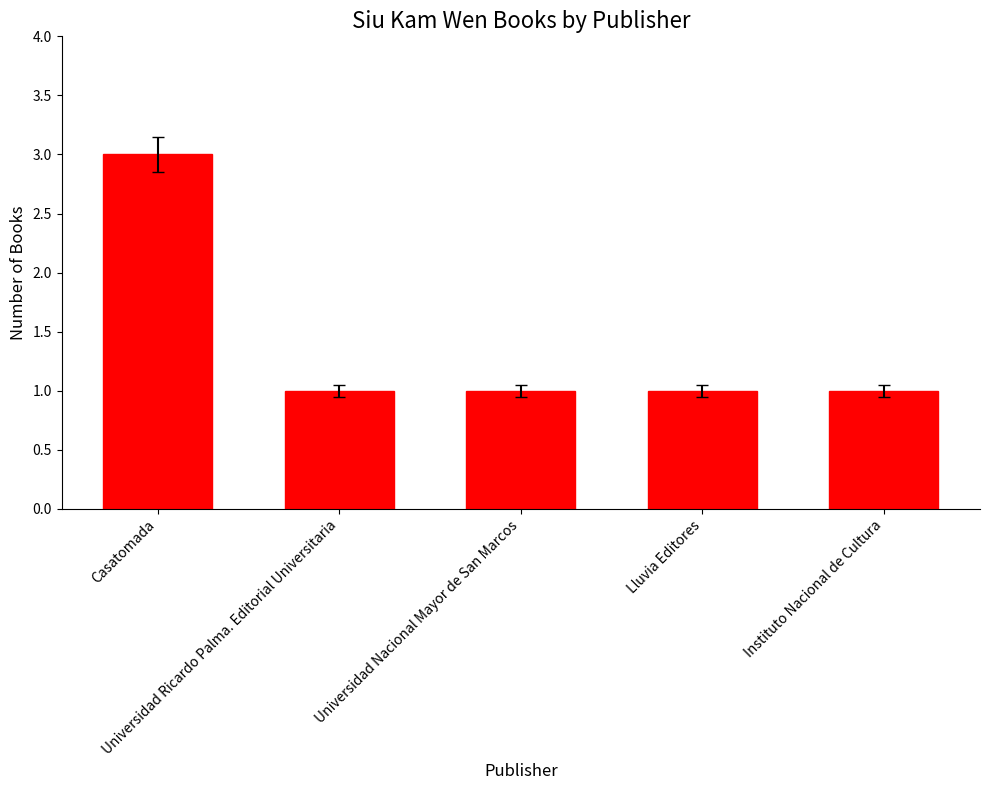

Reading right to left, what are all the values shown in this chart?

1	1	1	1	3